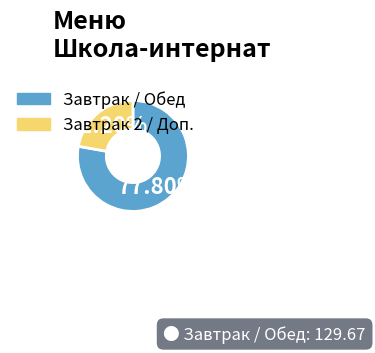

Rank the categories by value from lowest to highest.

Завтрак 2 / Доп., Завтрак / Обед